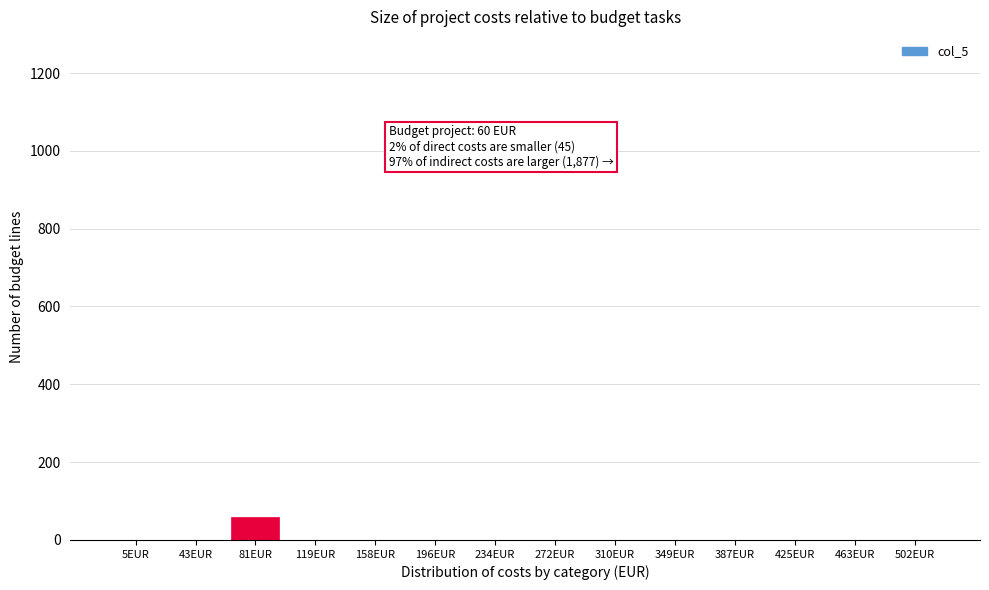

Reading right to left, what are all the values shown in this chart?

502EUR=0	463EUR=0	425EUR=0	387EUR=0	349EUR=0	310EUR=0	272EUR=0	234EUR=0	196EUR=0	158EUR=0	119EUR=0	81EUR=60	43EUR=0	5EUR=0